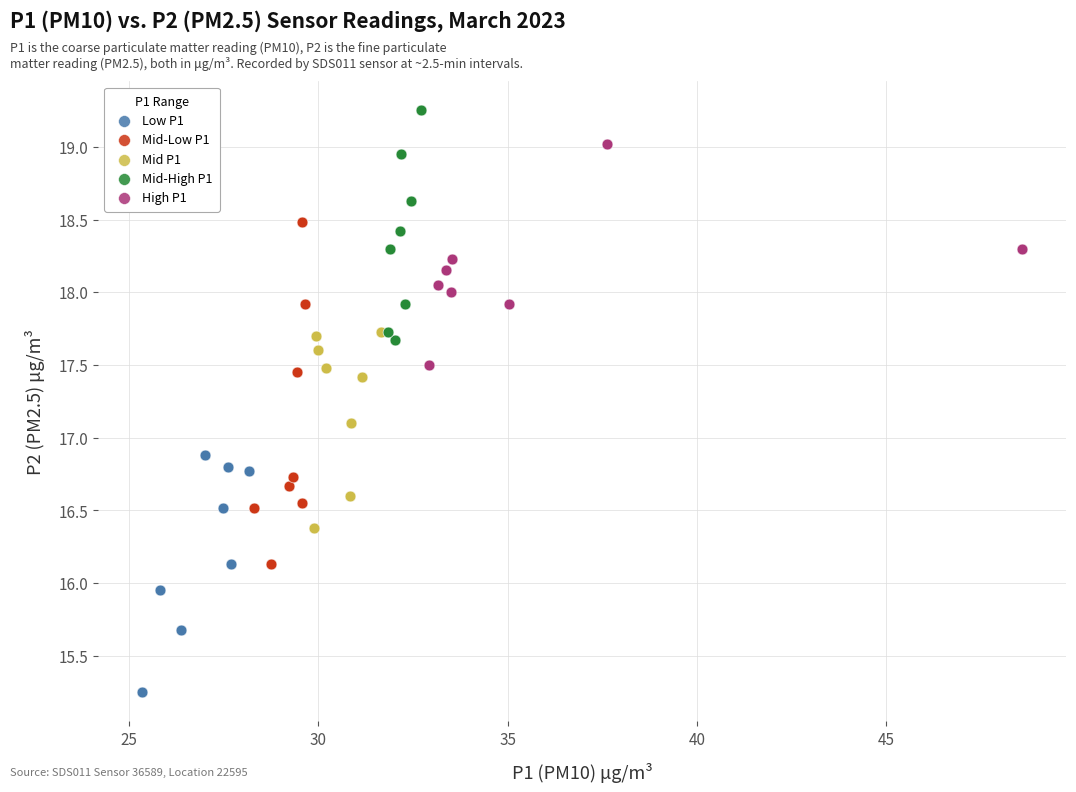

Which series contains the highest Y value?

Mid-High P1